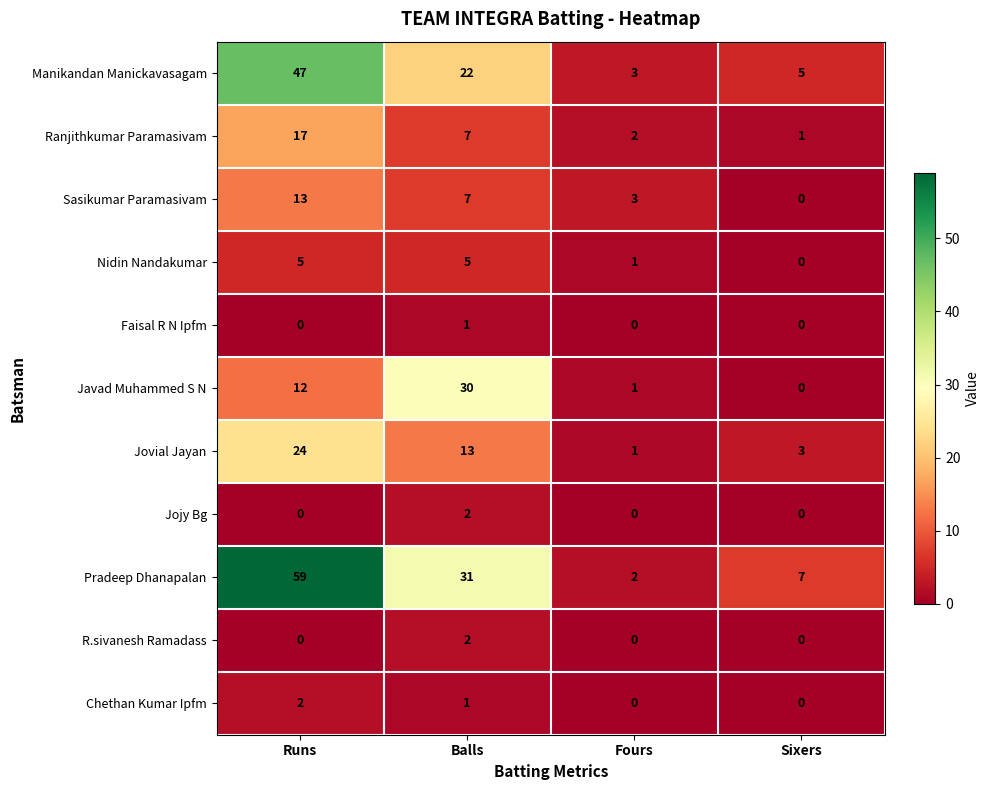

What is the maximum value shown in the chart?

59